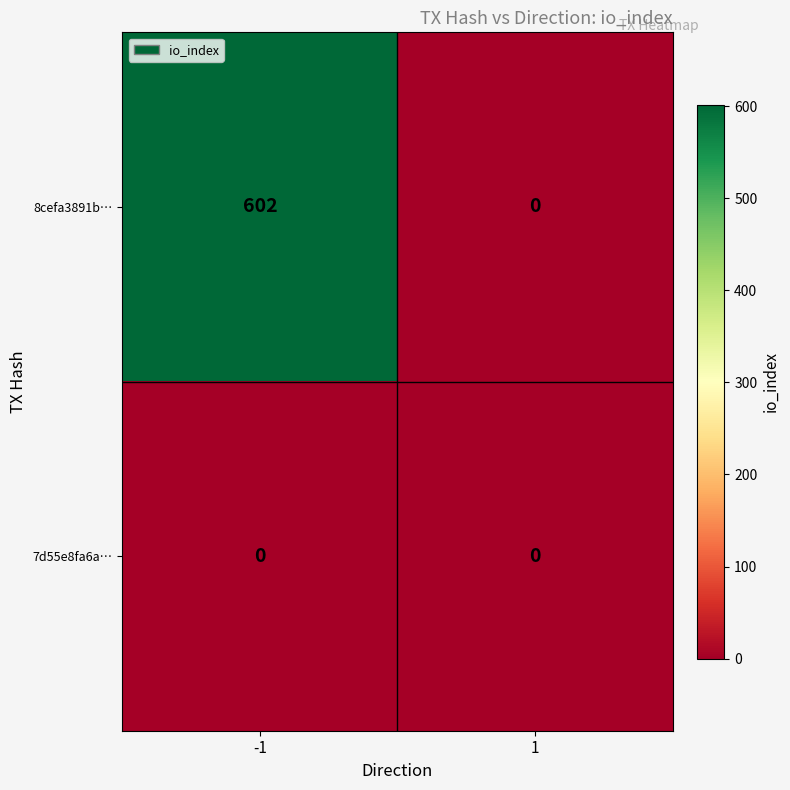

What is the maximum value shown in the chart?

602